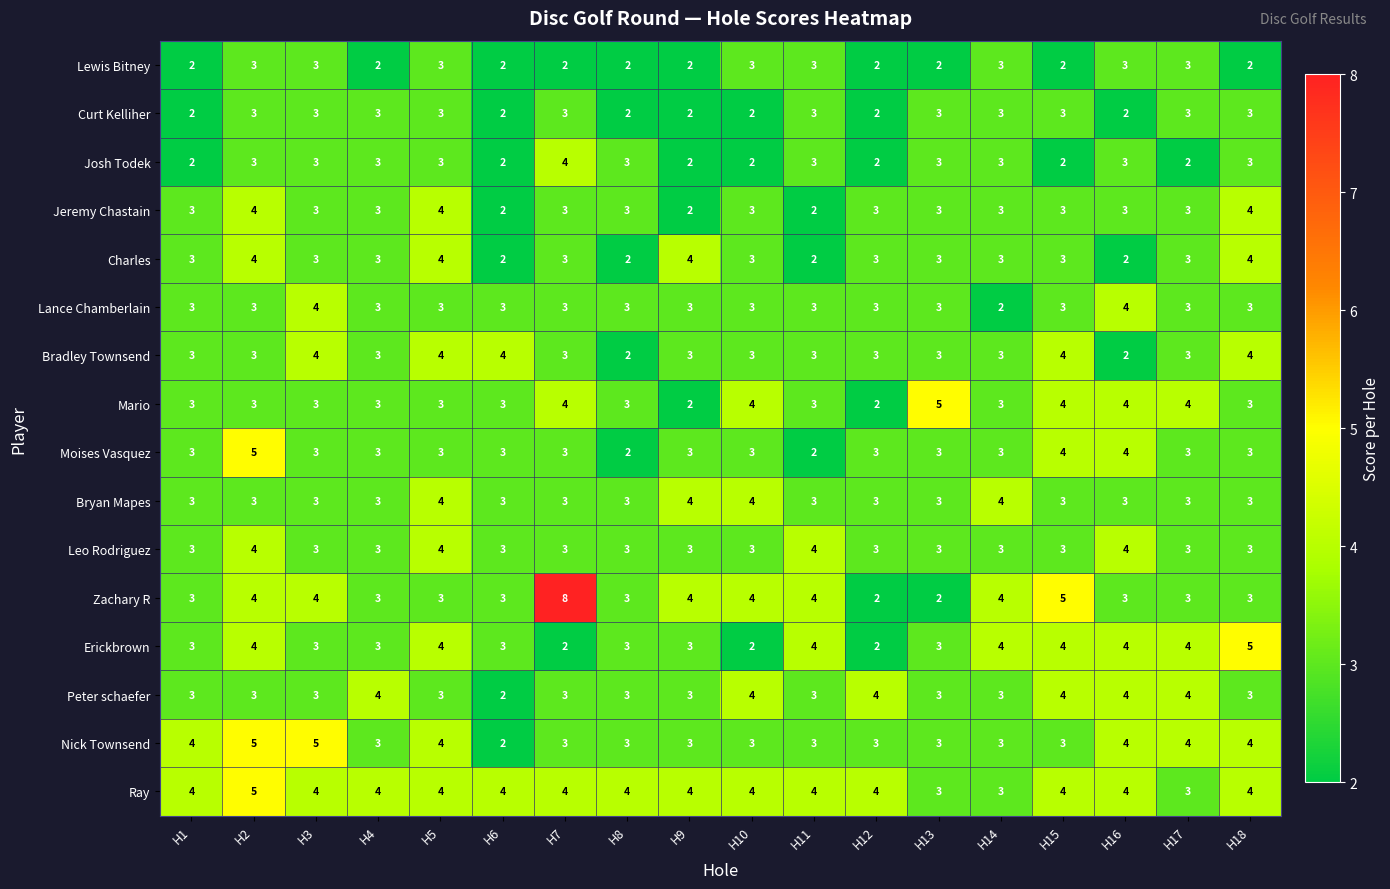

What is the difference between the highest and lowest values at H12?

2